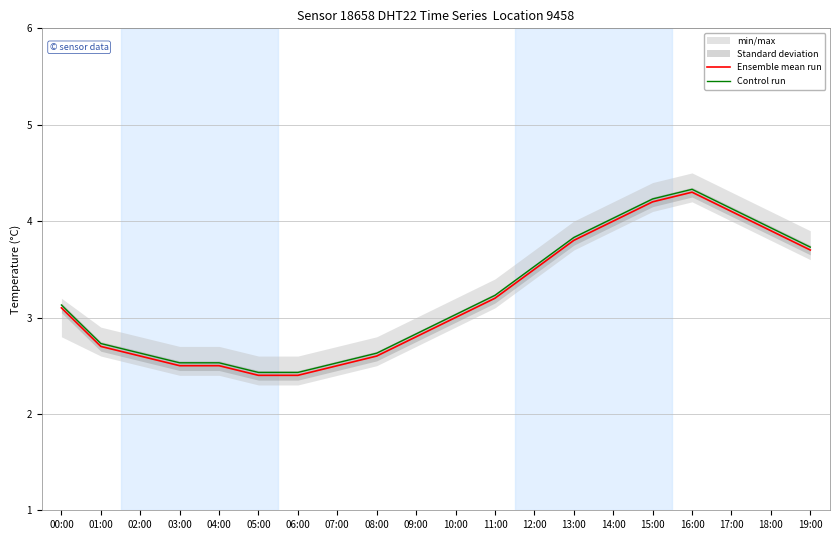

At 12:00, list the series in order from largest to smallest.

Control run, Ensemble mean run